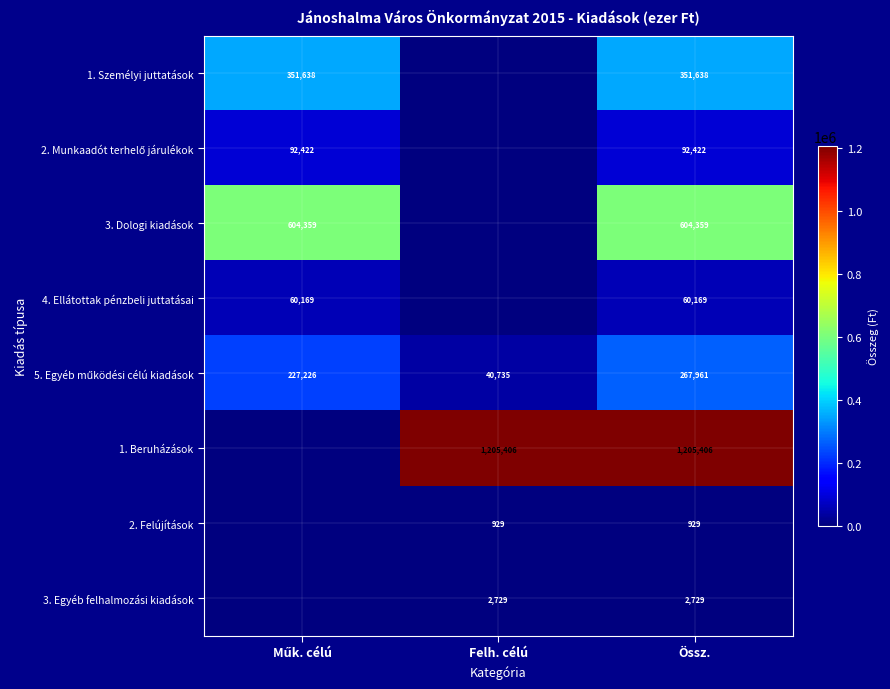

The 1. Beruházások series shows 459926 at Össz.. True or false?

False